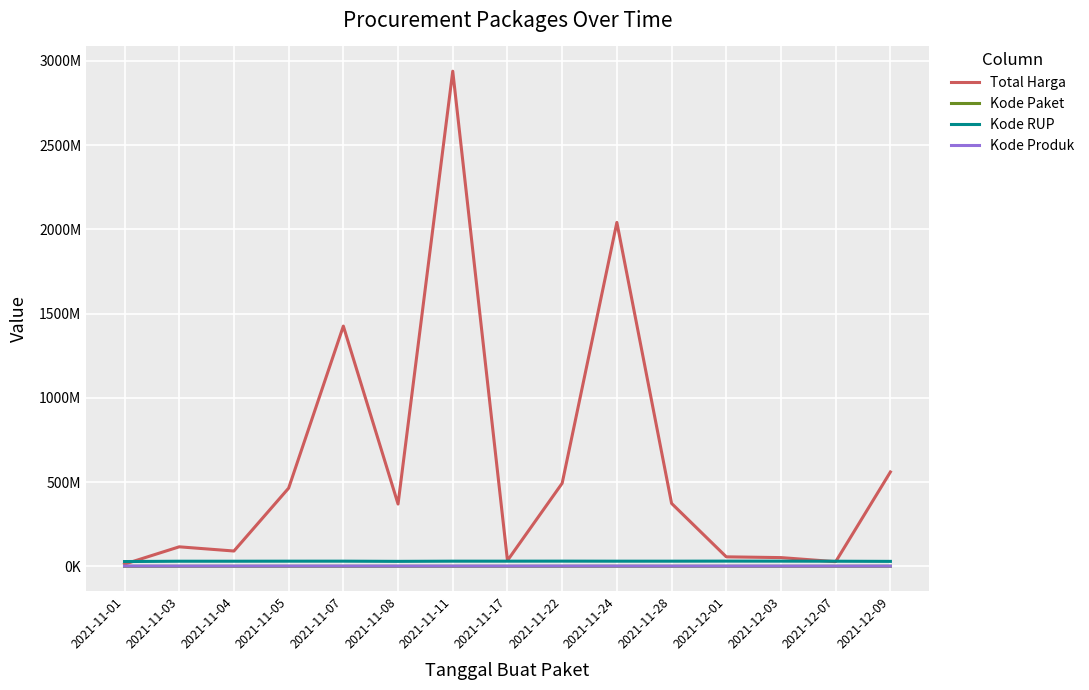

Does the chart display data point markers on the line(s)?

No